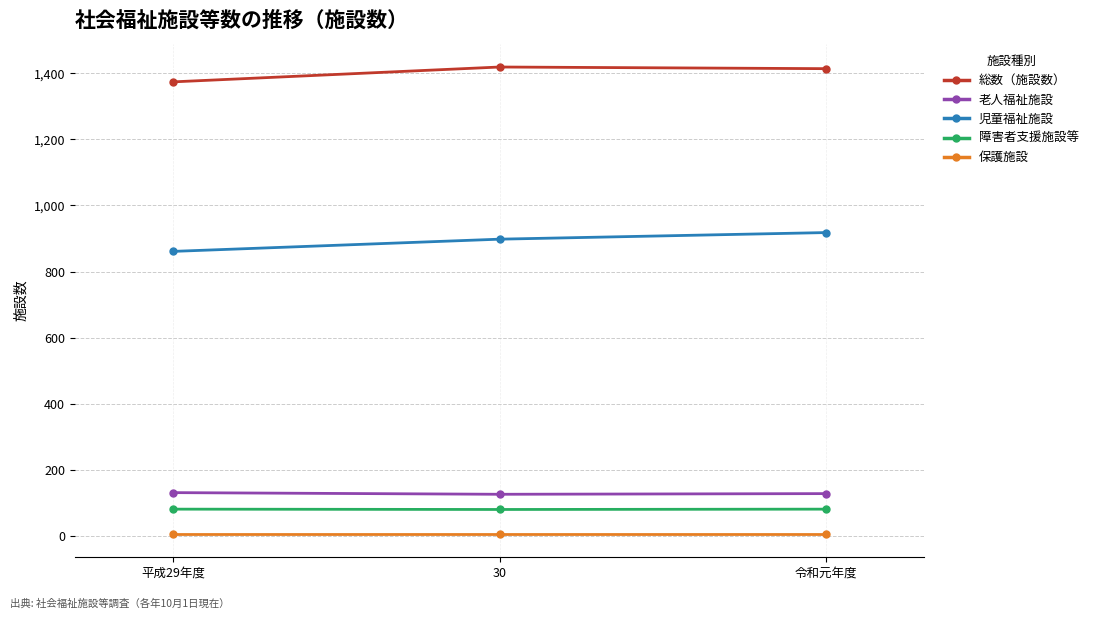

What is the maximum value for 保護施設?

6